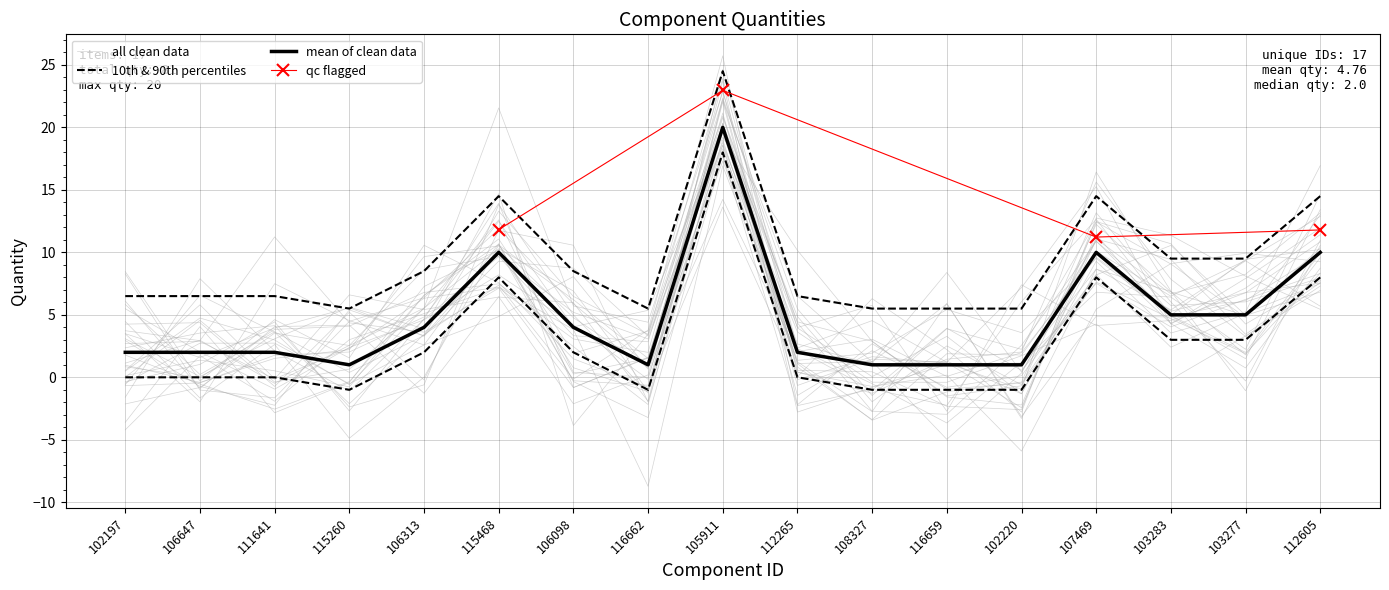

Count the number of categories in the chart.

17